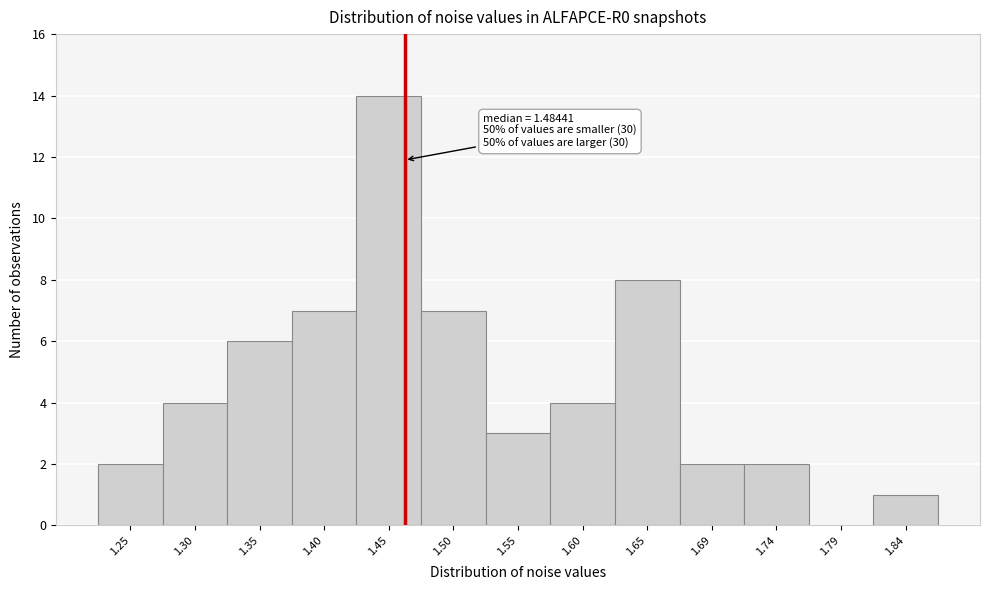

Reading left to right, what are all the values shown in this chart?

1.25=2	1.30=4	1.35=6	1.40=7	1.45=14	1.50=7	1.55=3	1.60=4	1.65=8	1.69=2	1.74=2	1.79=0	1.84=1